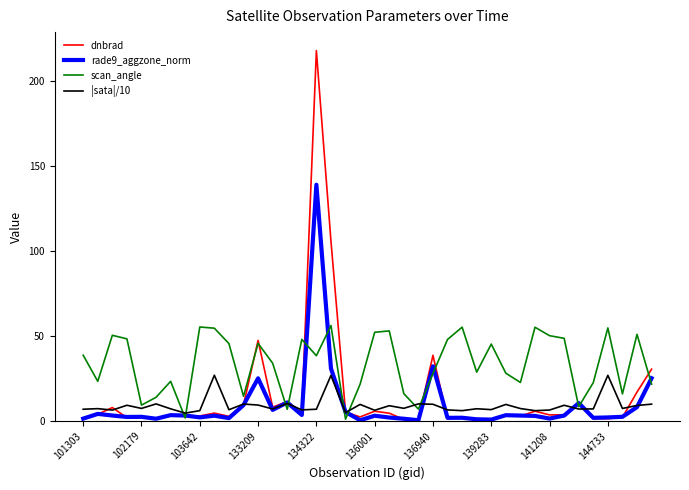

Rank the series by their maximum value, from lowest to highest.

|sata|/10, scan_angle, rade9_aggzone_norm, dnbrad